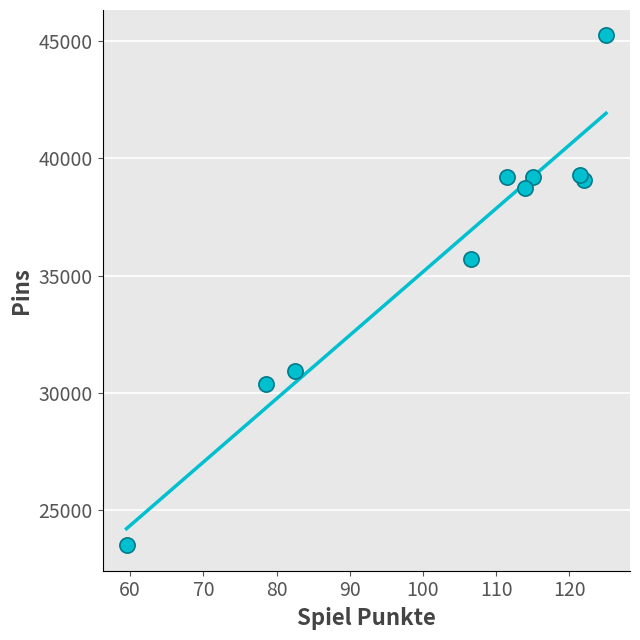

What Y value in the scatter plot is closest to 34377?

35713